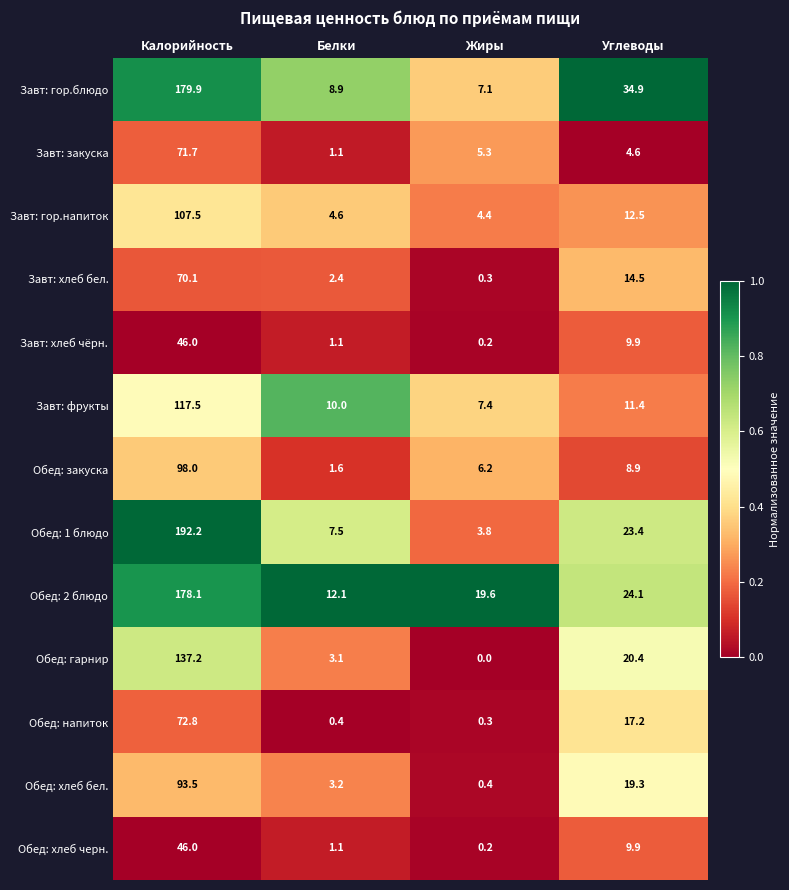

What is the maximum value shown in the chart?

192.2